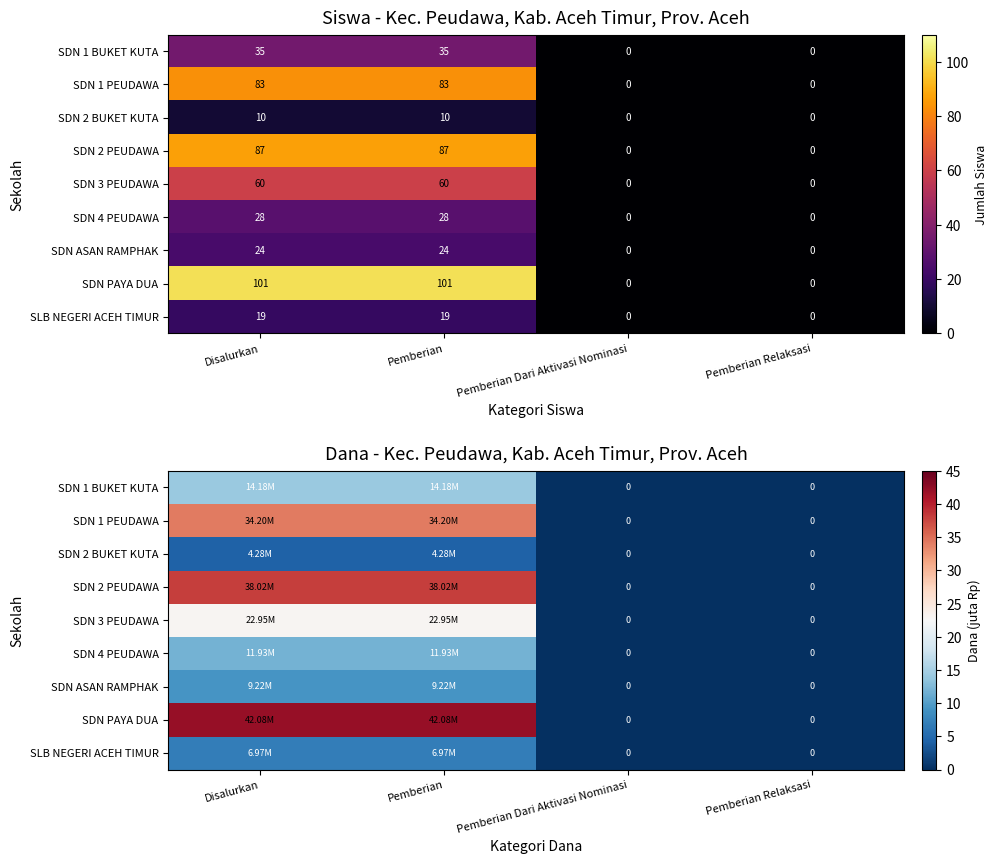

At how many categories does at least one series exceed 35?

2